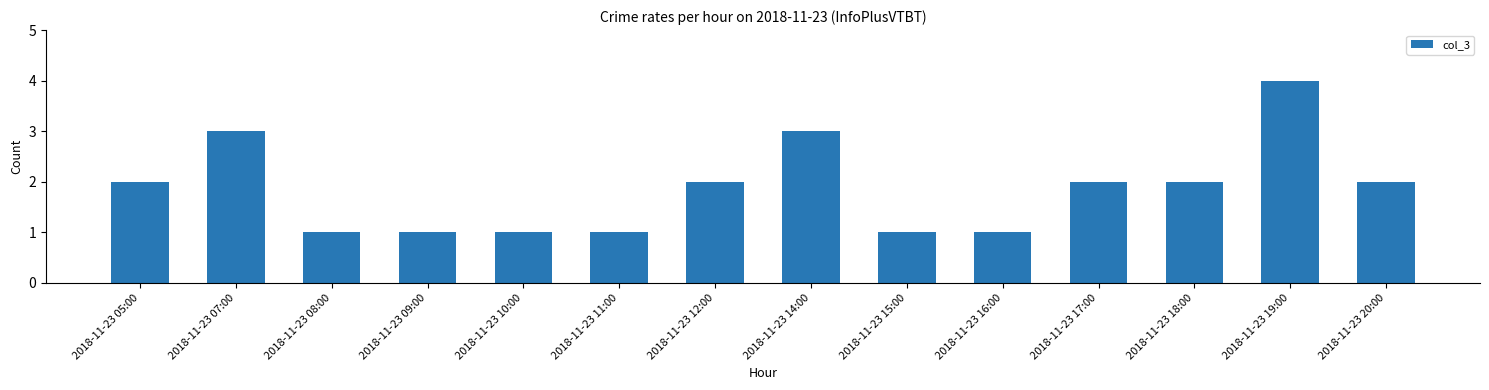

What is the change in value from 2018-11-23 11:00 to 2018-11-23 17:00?

+1